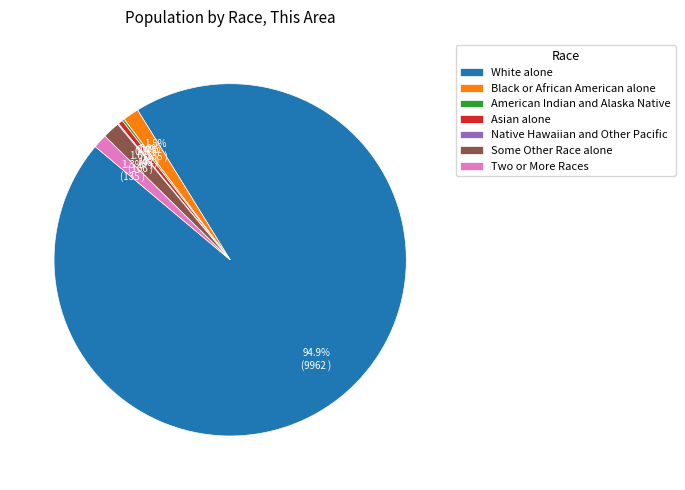

Does White alone account for over 50% of the chart?

Yes